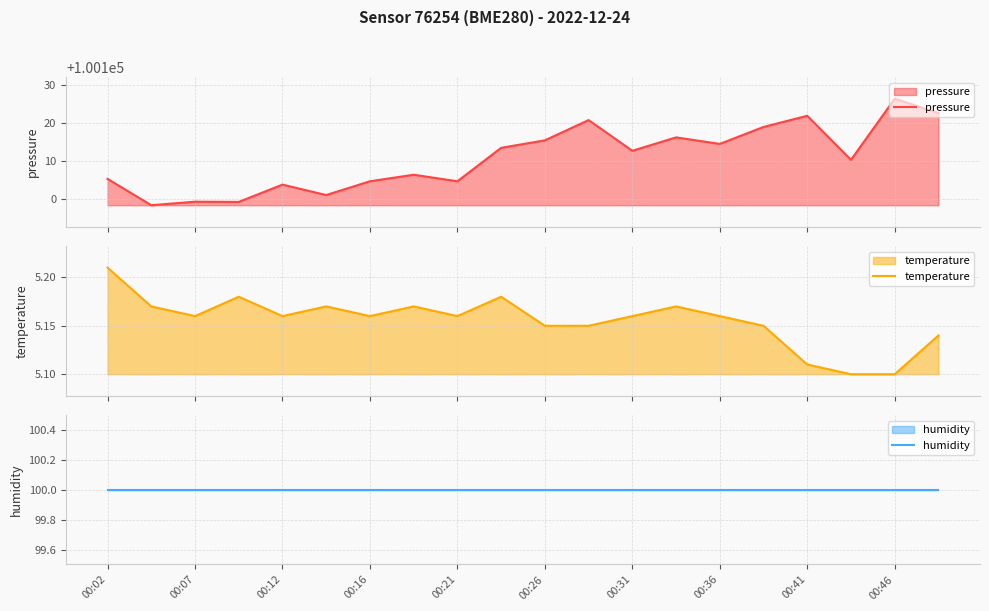

What is the value of the humidity point at the 1st from the left?

100.0